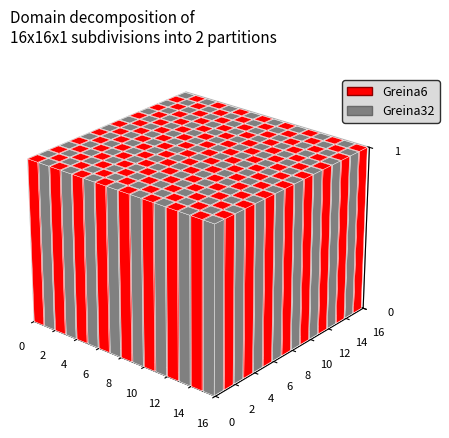

Rank the series by their maximum value, from highest to lowest.

Greina6, Greina32